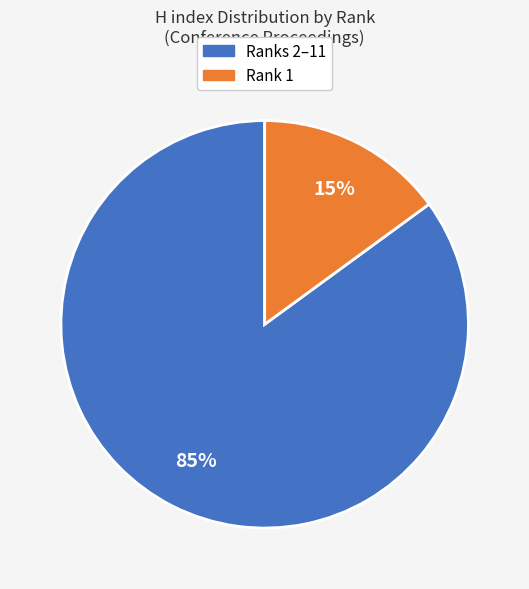

Is there a majority slice in this chart?

Yes